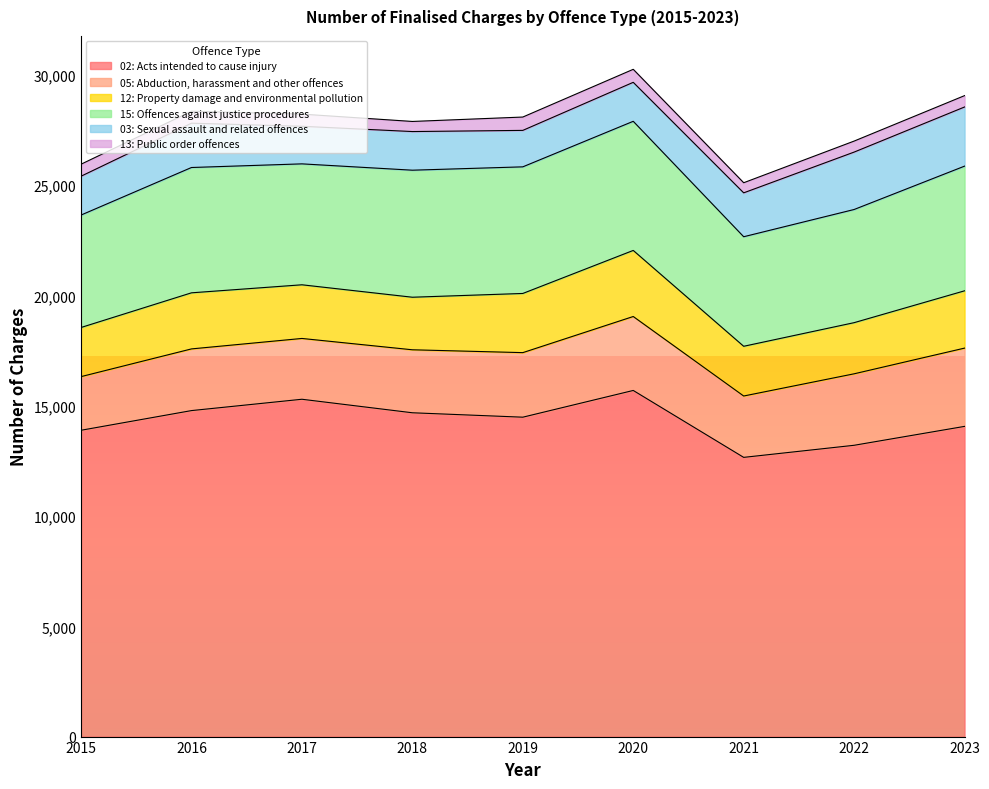

Count the number of data series in this chart.

6